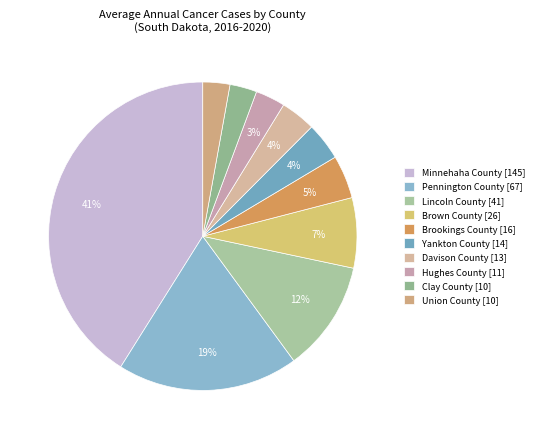

Does Hughes County account for over 50% of the chart?

No